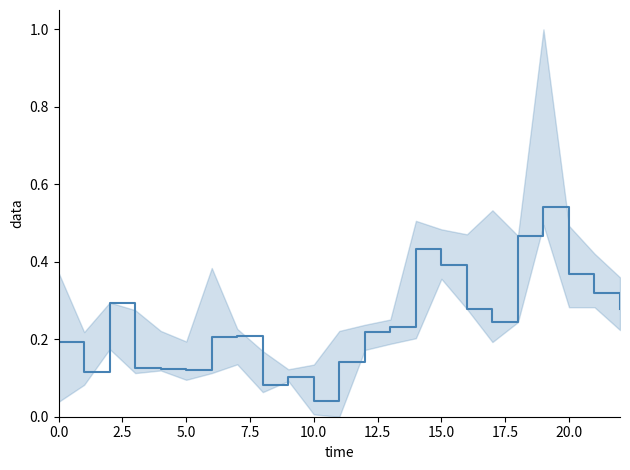

What is the difference between the maximum and minimum values?

0.5